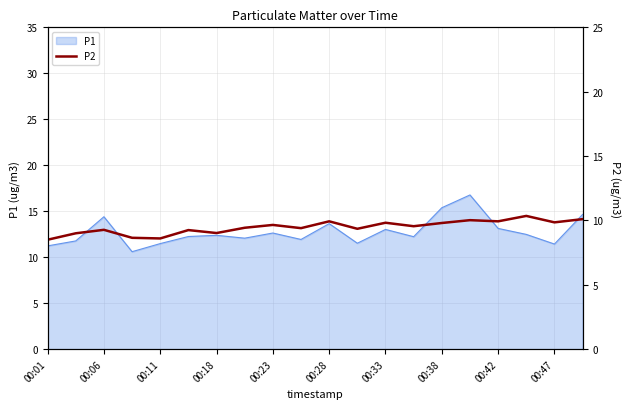

Is it true that P1 equals 11.2 at 00:01?

True